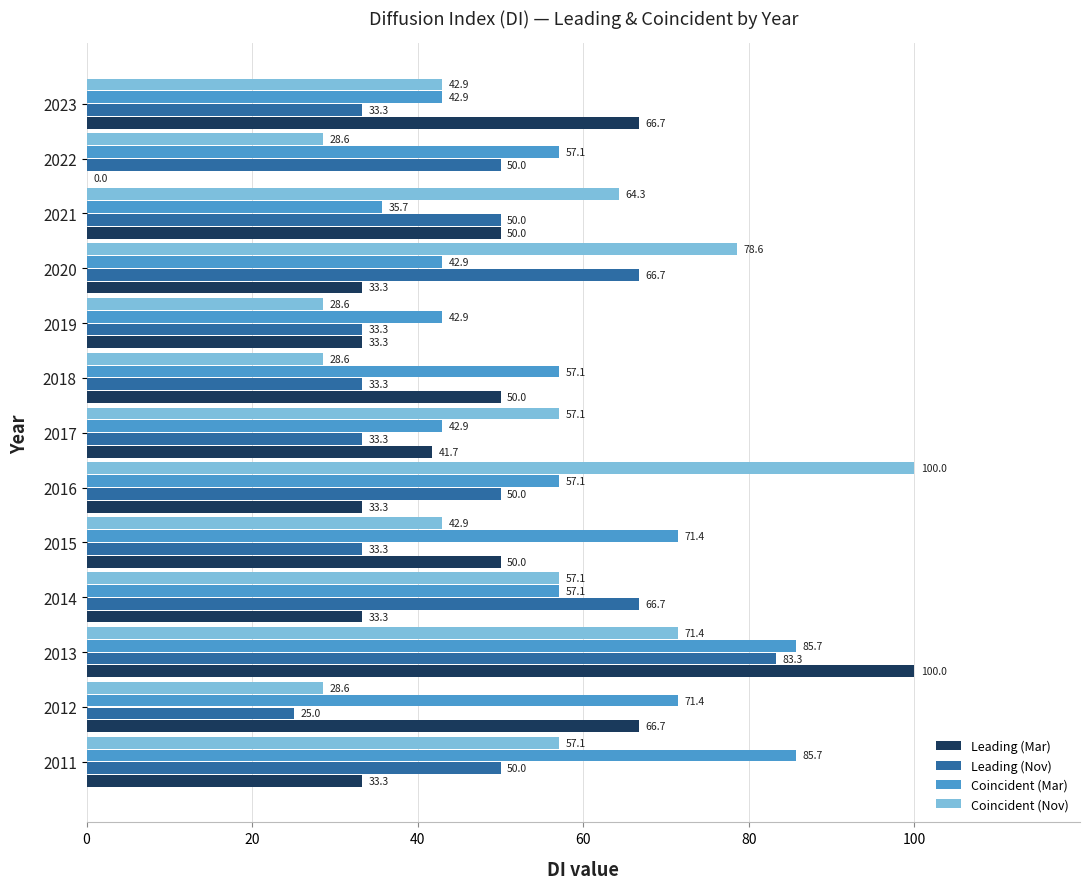

The Coincident (Nov) series shows 16.2 at 2018. True or false?

False